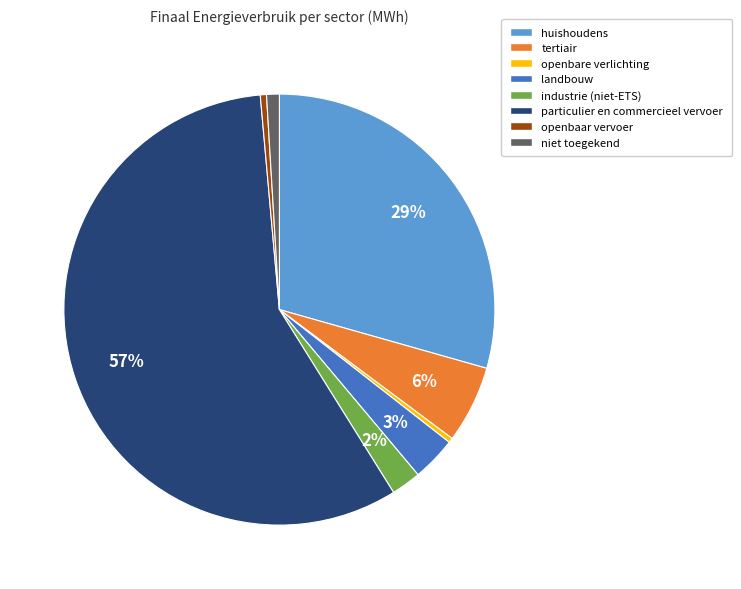

What is the majority slice?

particulier en commercieel vervoer